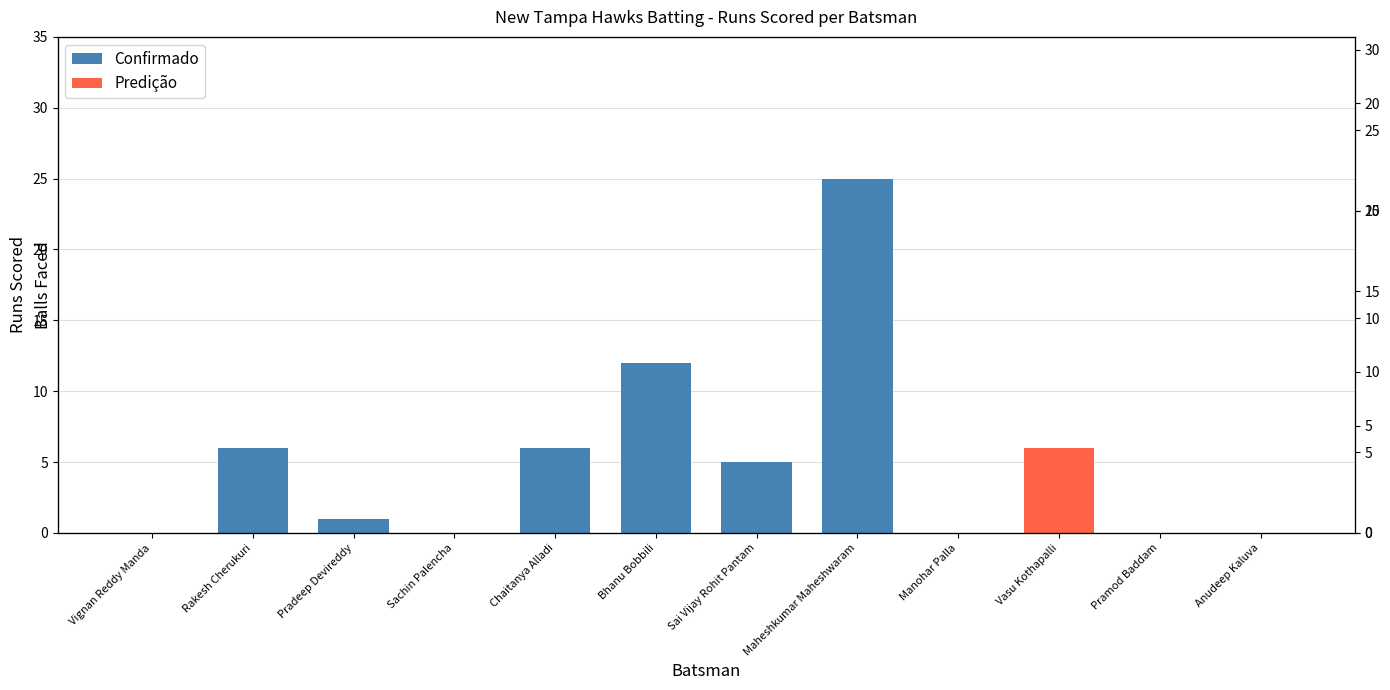

Approximately how many times larger is the value at Vignan Reddy Manda compared to Rakesh Cherukuri?

2.0